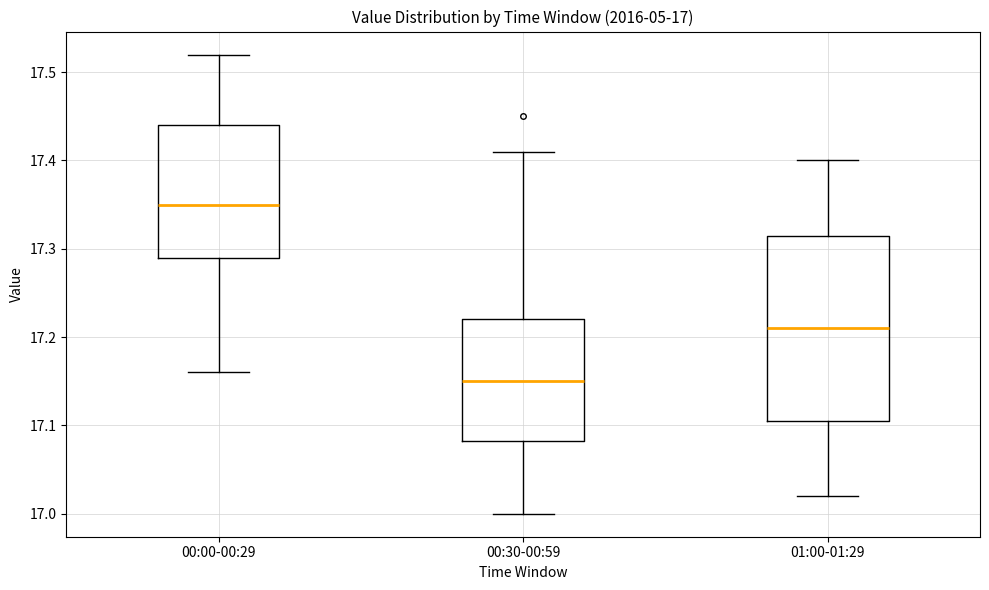

Which box is the tallest, from its lower edge to its upper edge?

01:00-01:29